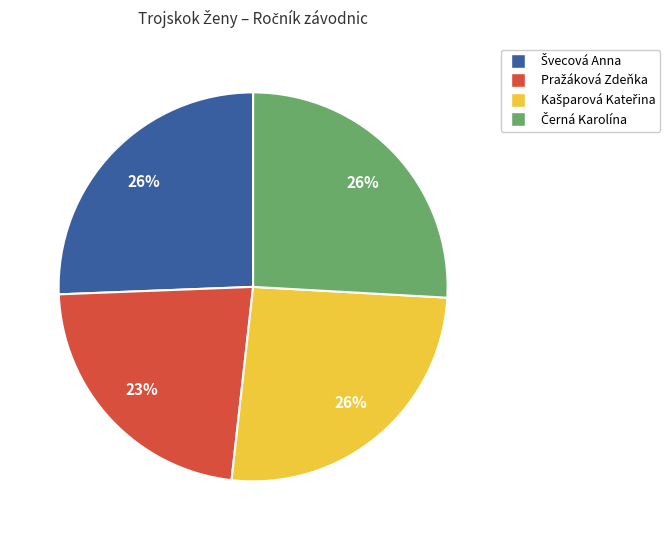

Is there any slice that represents more than half of the pie?

No